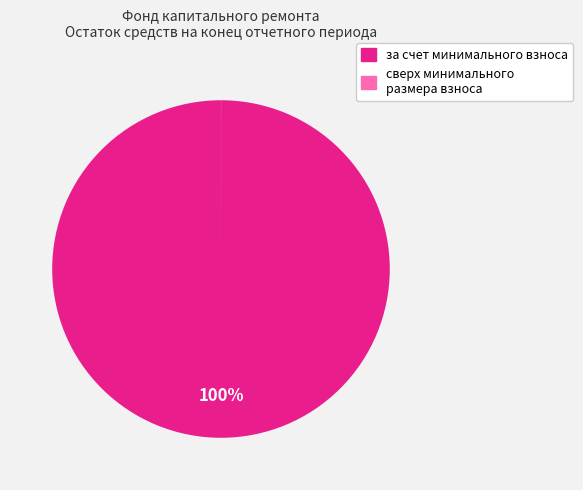

Is it true that за счет минимального взноса is 100% of the pie?

True